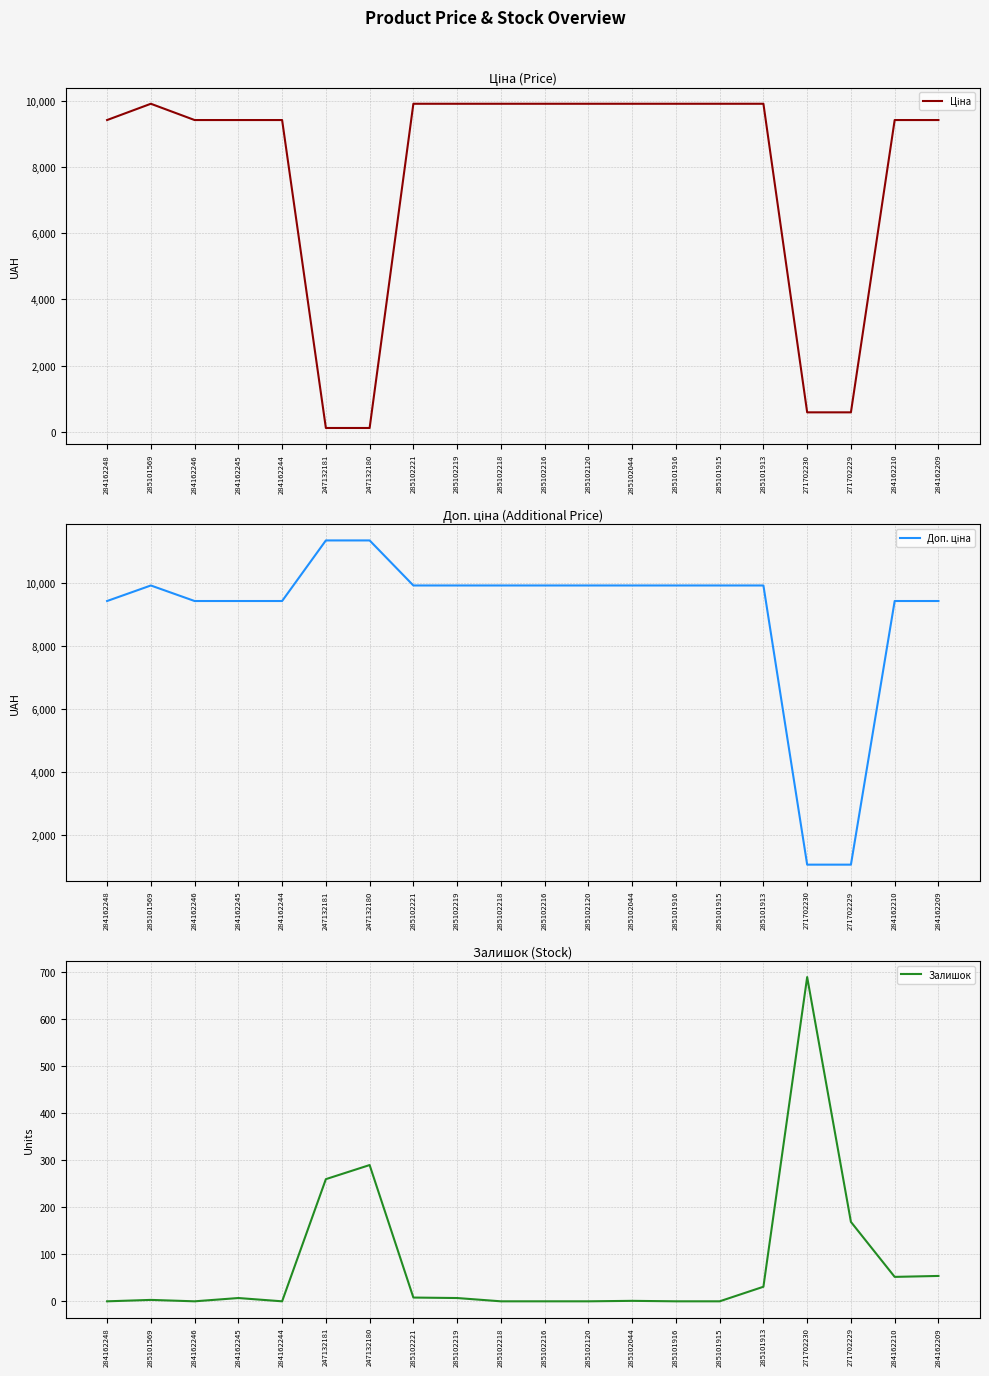

Reading left to right, extract all data points from this chart.

Ціна: 9416.9	9908.5	9416.9	9416.9	9416.9	113.3	113.3	9908.5	9908.5	9908.5	9908.5	9908.5	9908.5	9908.5	9908.5	9908.5	586.0	586.0	9416.9	9416.9
Доп. ціна: 9416.9	9908.5	9416.9	9416.9	9416.9	11334.0	11334.0	9908.5	9908.5	9908.5	9908.5	9908.5	9908.5	9908.5	9908.5	9908.5	1074.5	1074.5	9416.9	9416.9
Залишок: 0.0	3.0	0.0	7.0	0.0	260.0	290.0	8.0	7.0	0.0	0.0	0.0	1.0	0.0	0.0	31.0	690.0	169.0	52.0	54.0